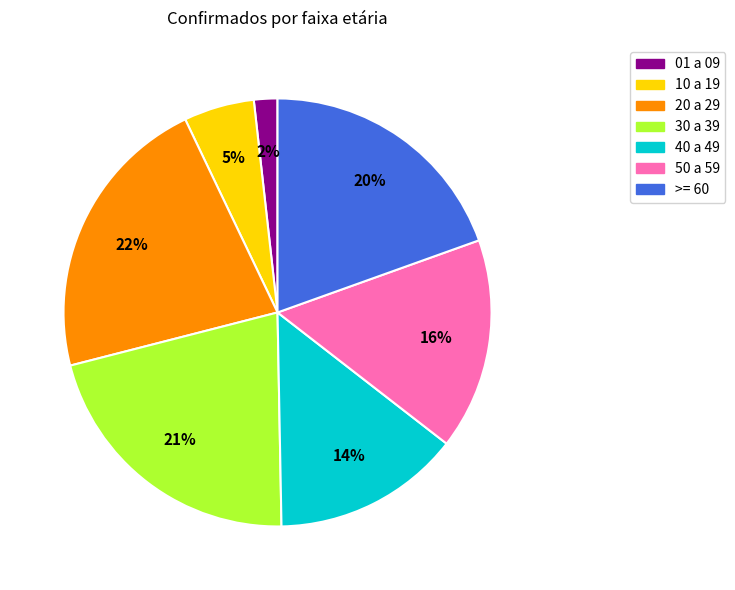

Is the sum of 30 a 39 and 01 a 09 greater than half?

No